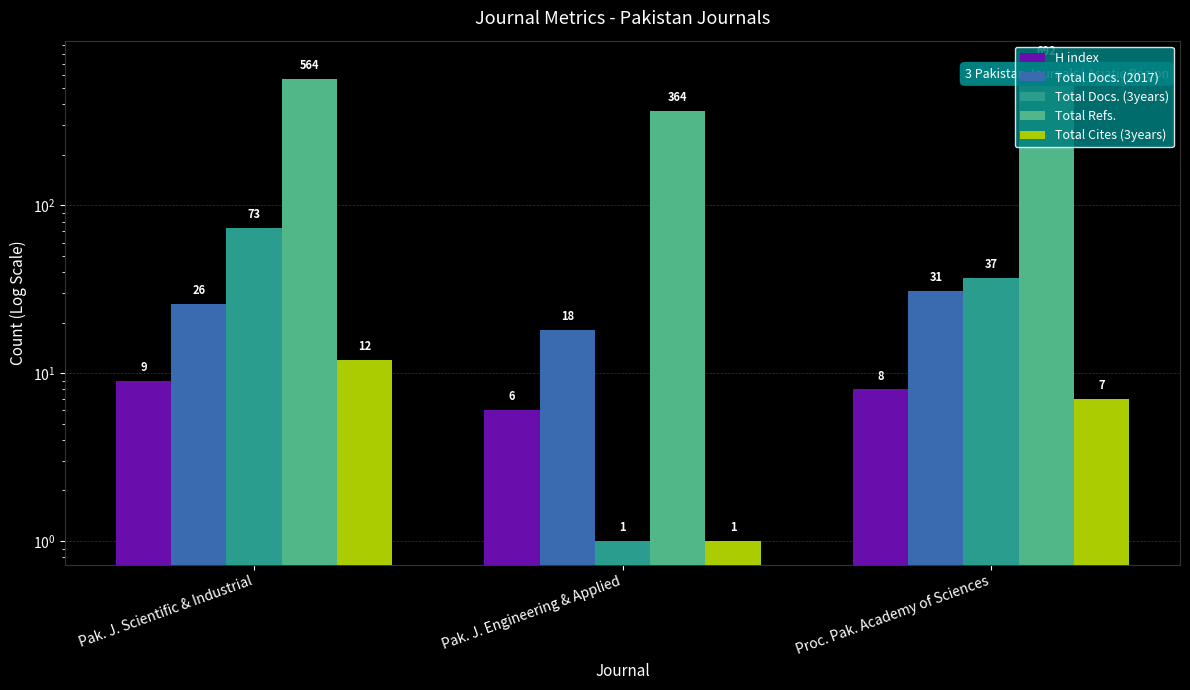

What is the minimum value shown in the chart?

1